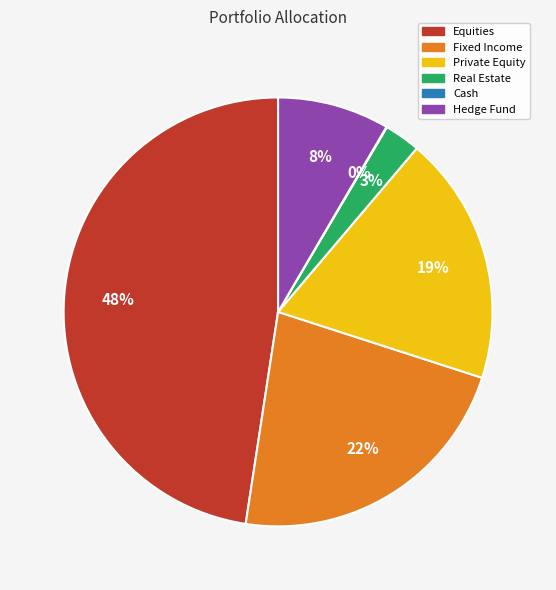

What percentage is the Real Estate slice, to the nearest percent?

3%